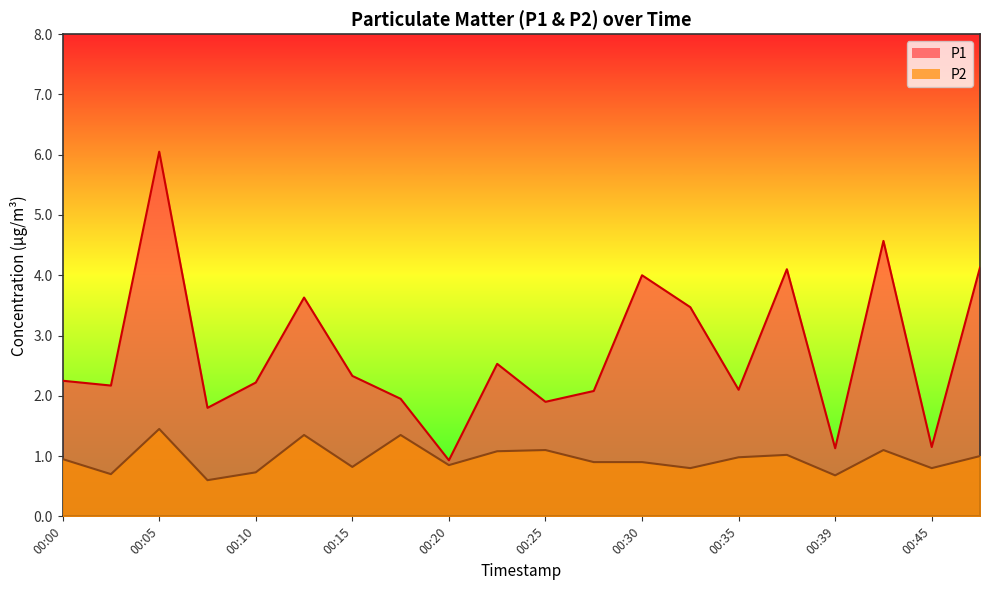

What is the spread (max minus min) of values at 00:27?

1.2